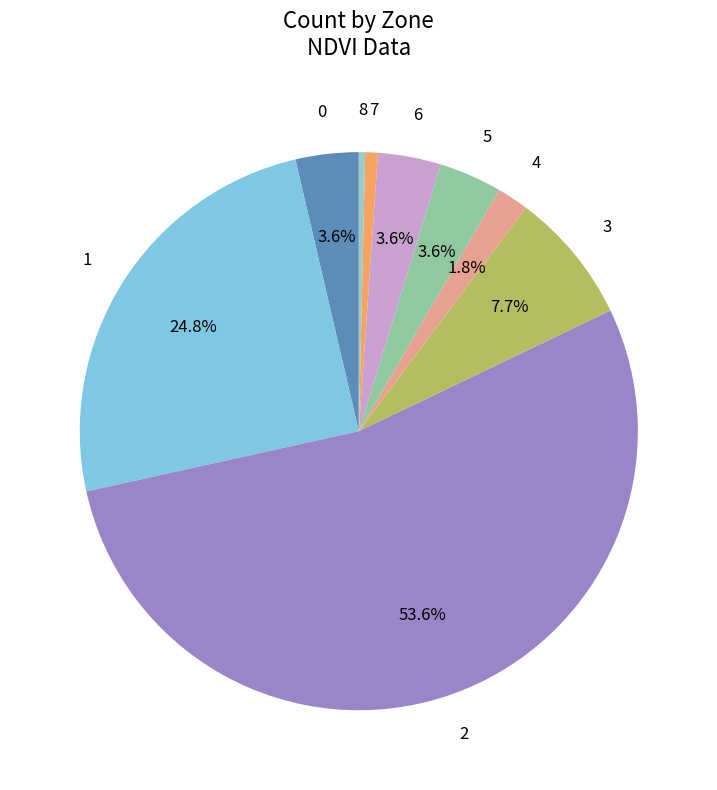

To the nearest percent, what percentage of the pie is 5?

4%